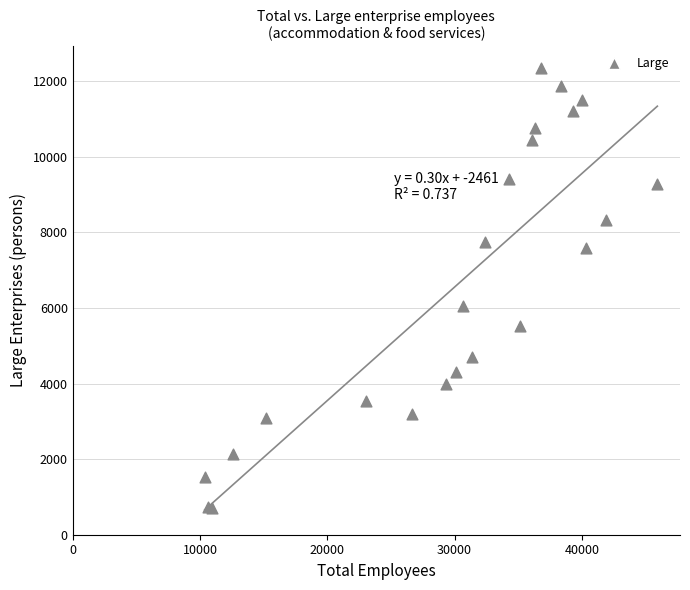

What Y value in the scatter plot is closest to 6531?

6062